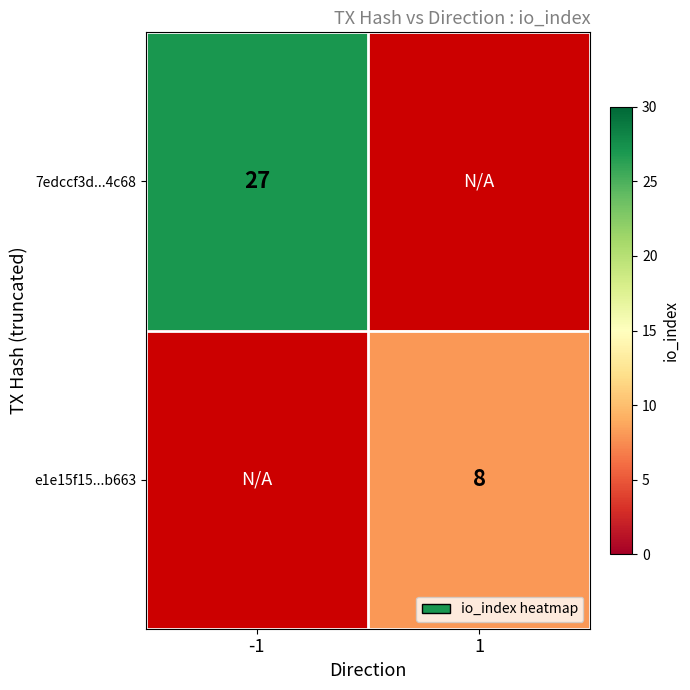

True or false: 7edccf3d...4c68 has a value of 27 at -1.

True